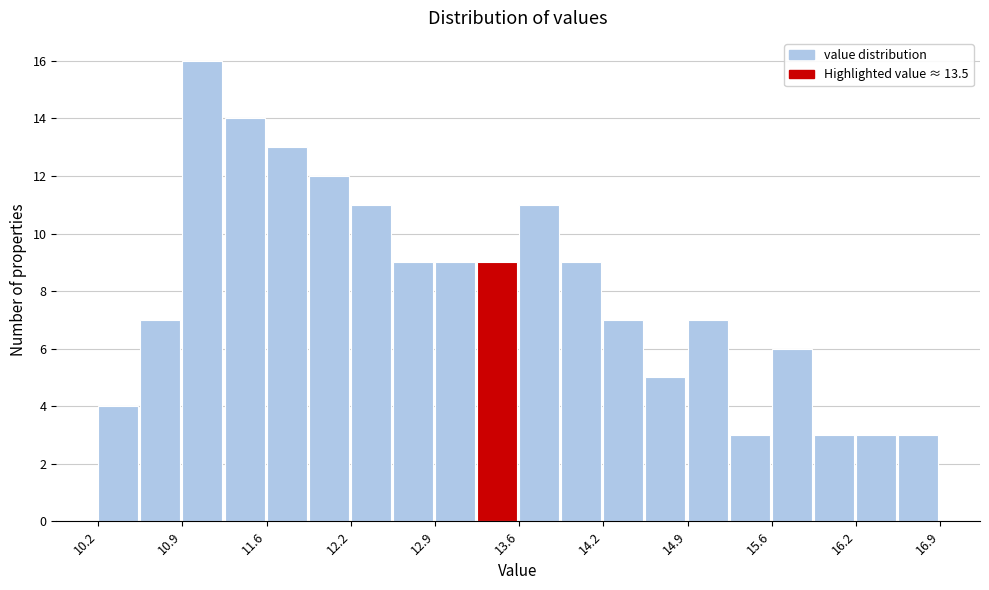

Read against the x-axis, roughly where is the centre of the tallest bar?

11.1